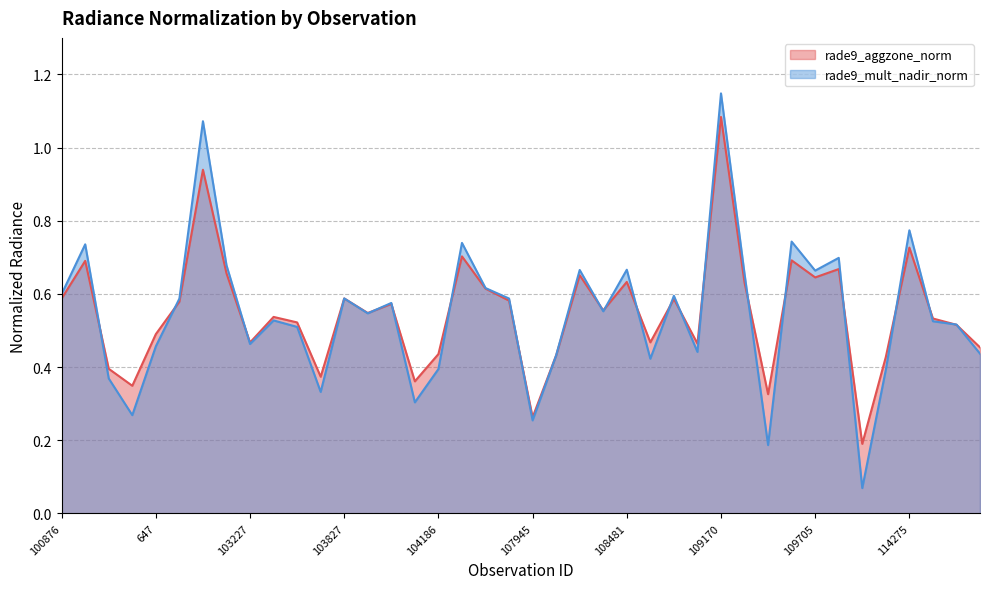

Rank the series at 2384 from lowest to highest value.

rade9_mult_nadir_norm, rade9_aggzone_norm